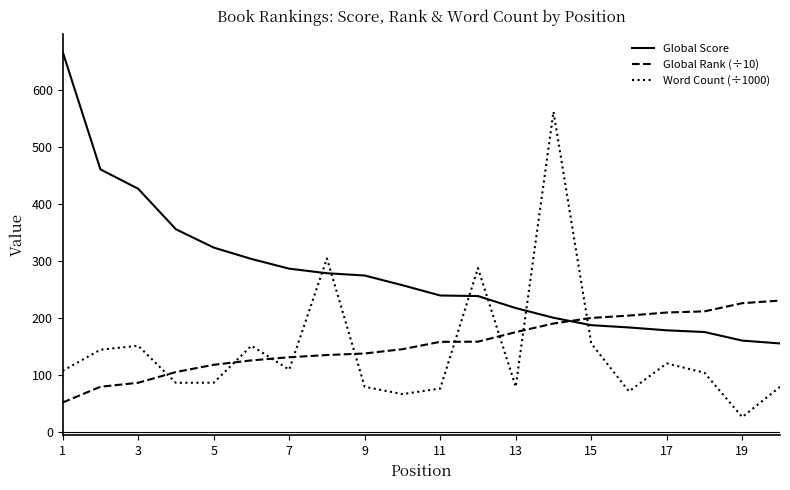

What is the difference between the maximum and minimum values in the Global Rank (÷10) series?

178.6